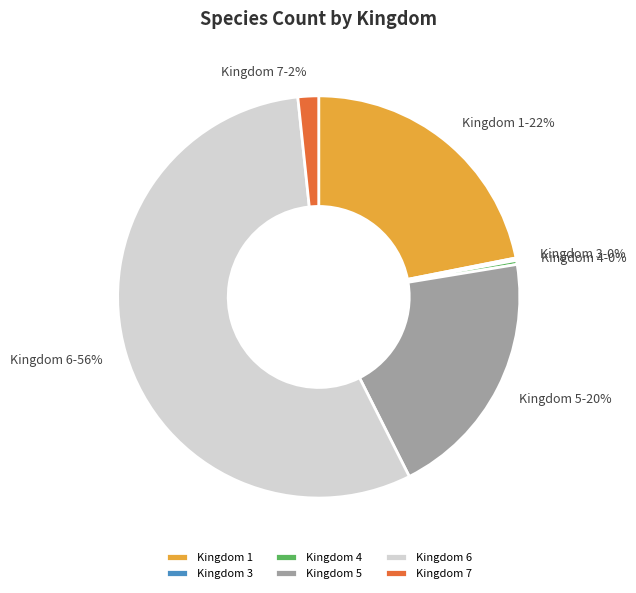

Which has a higher value, Kingdom 7 or Kingdom 1?

Kingdom 1